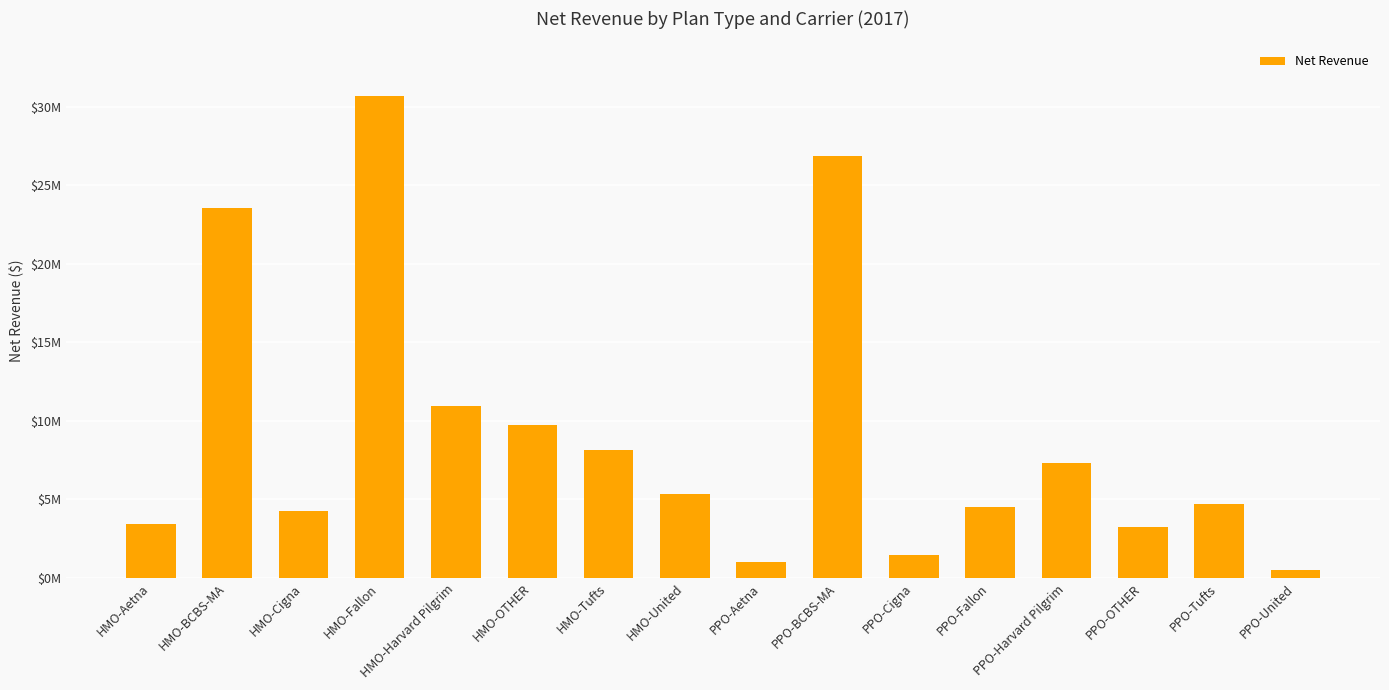

Count the number of data series in this chart.

1